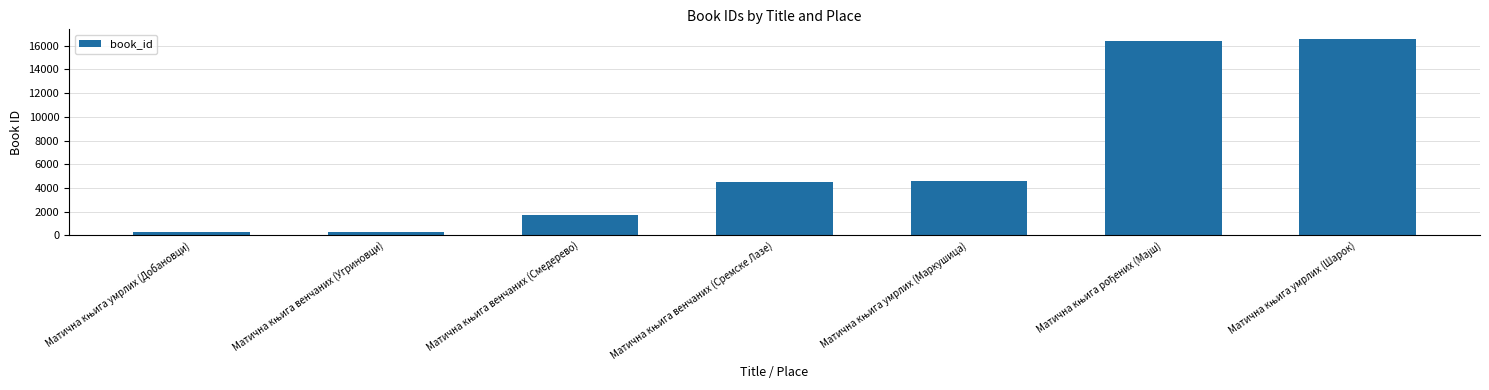

Does the chart contain stacked bars?

No